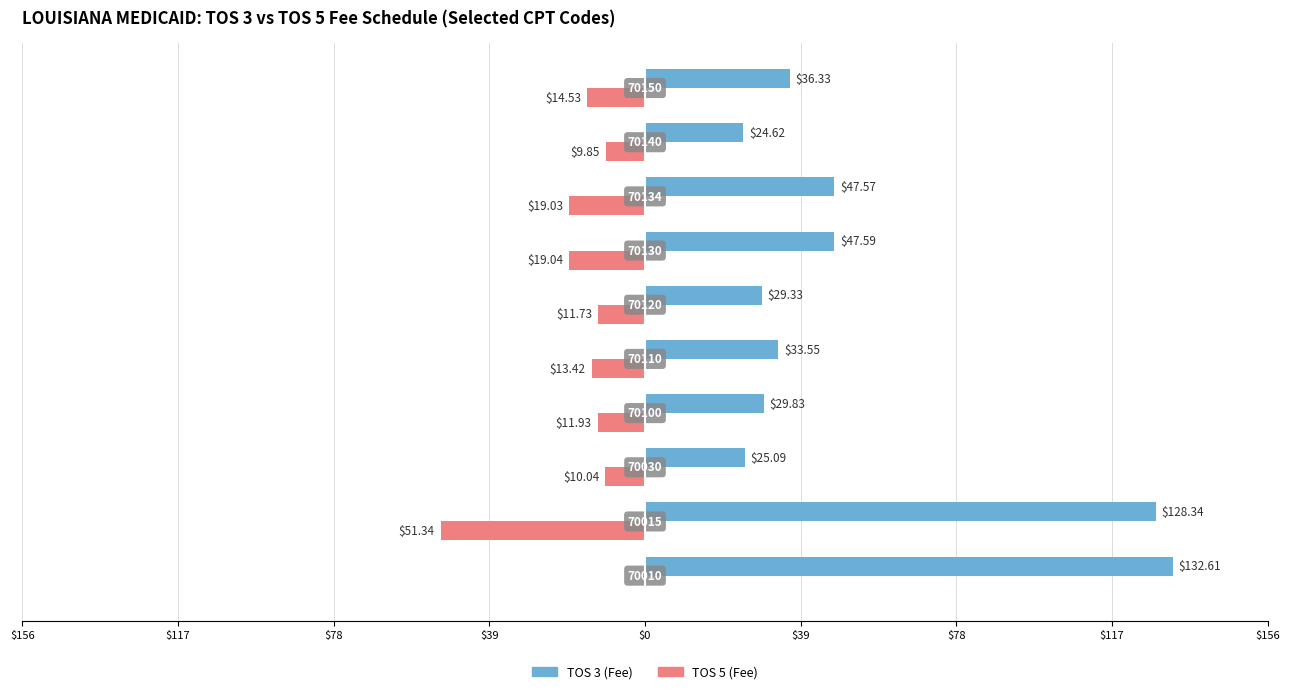

What are all the series names shown in the legend?

TOS 3 (Fee), TOS 5 (Fee)